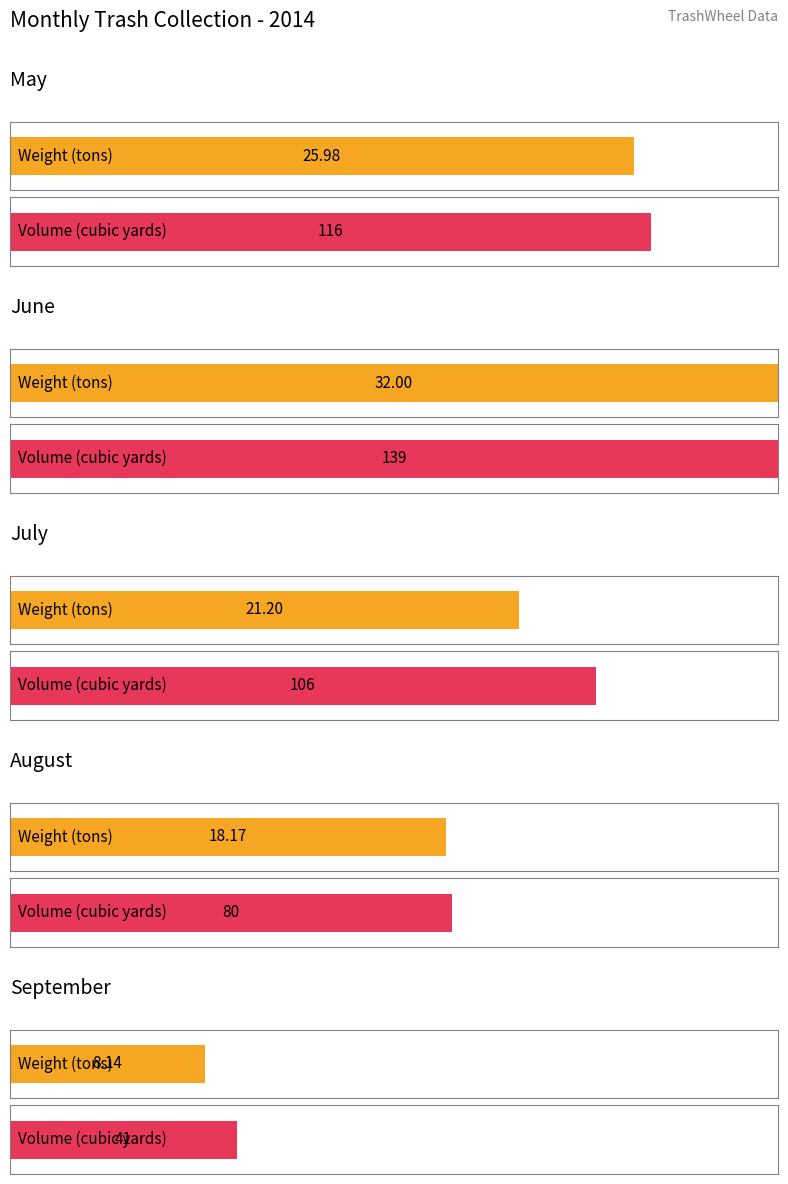

The value of Volume (cubic yards) at August is 124.4. True or false?

False